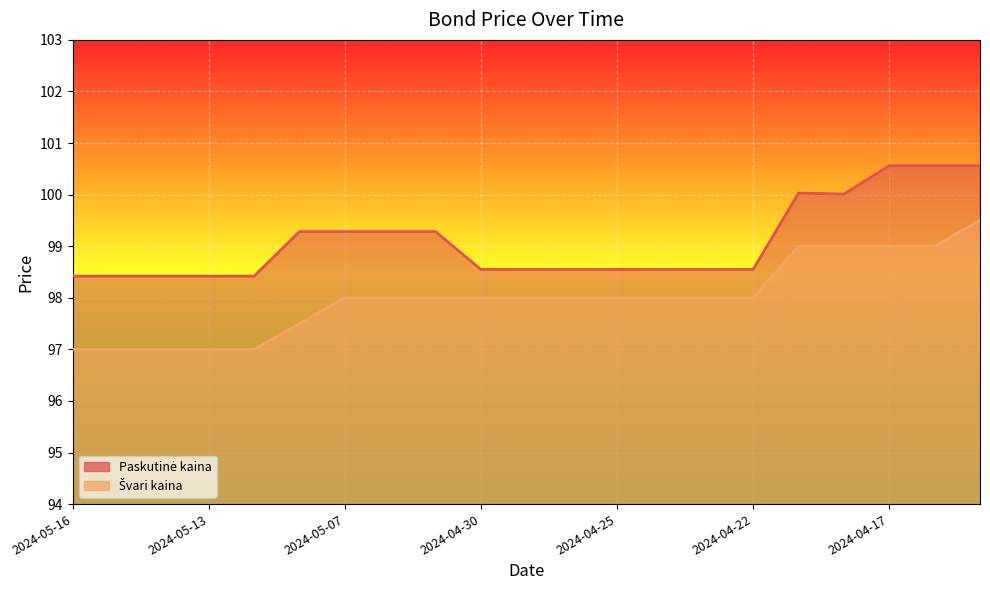

Reading right to left, extract all data points from this chart.

Paskutinė kaina: 100.6	100.6	100.6	100.0	100.0	98.5	98.5	98.5	98.5	98.5	98.5	98.5	99.3	99.3	99.3	99.3	98.4	98.4	98.4	98.4	98.4
Švari kaina: 99.5	99.0	99.0	99.0	99.0	98.0	98.0	98.0	98.0	98.0	98.0	98.0	98.0	98.0	98.0	97.5	97.0	97.0	97.0	97.0	97.0